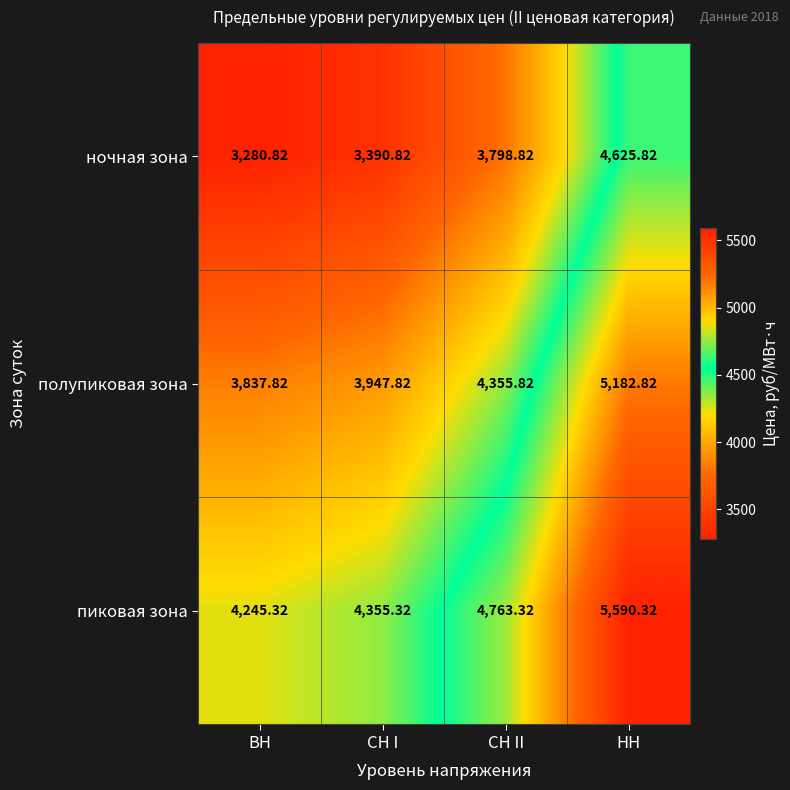

What is the total value across all series at НН?

15399.0